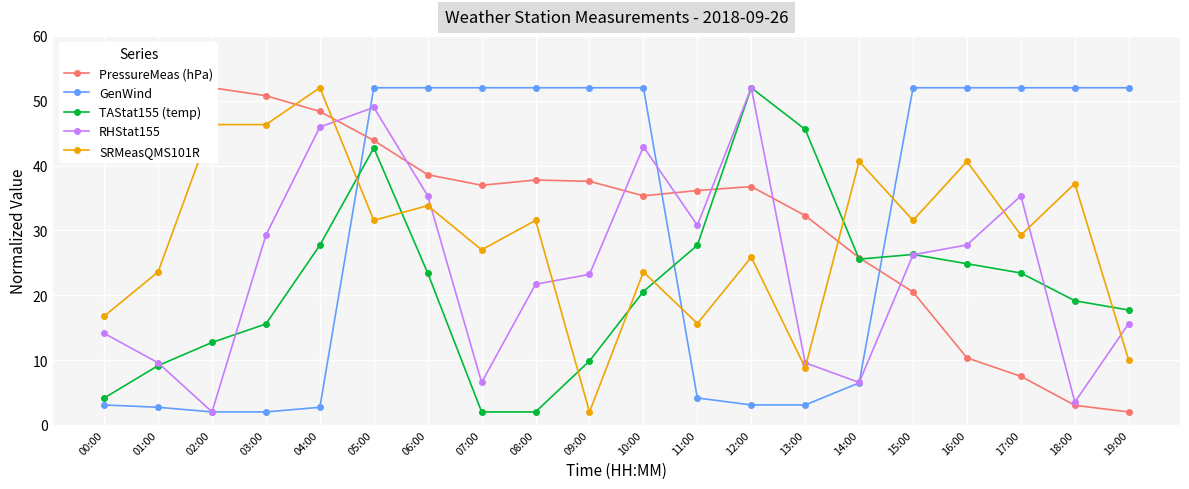

The value of GenWind at 18:00 is 52.0. True or false?

True